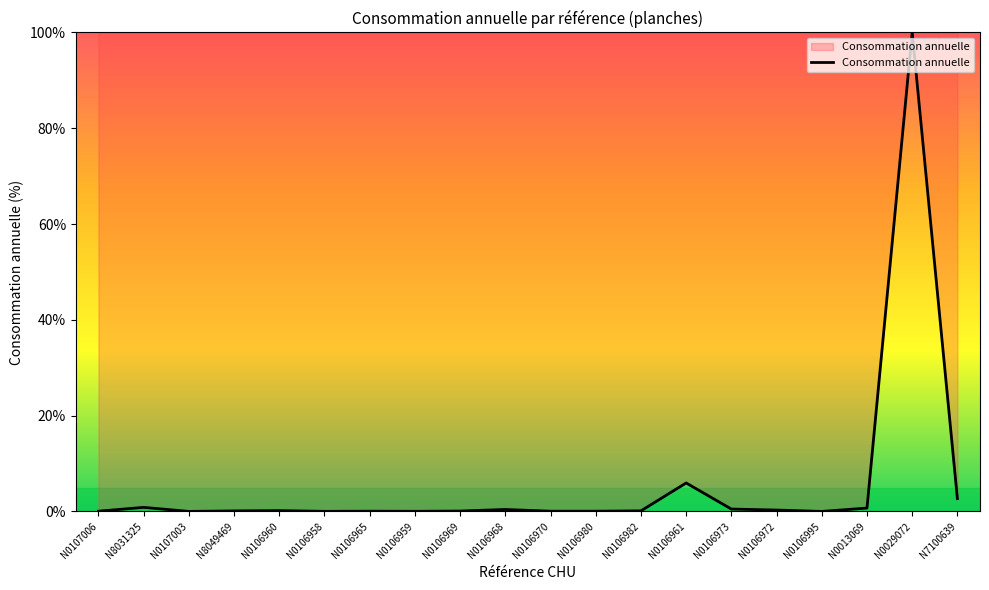

The chart shows a value of 100.0 at N0029072. True or false?

True